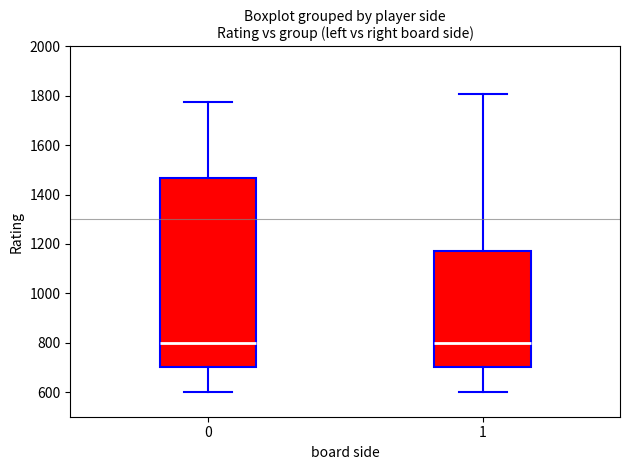

Which box is the tallest, from its lower edge to its upper edge?

0